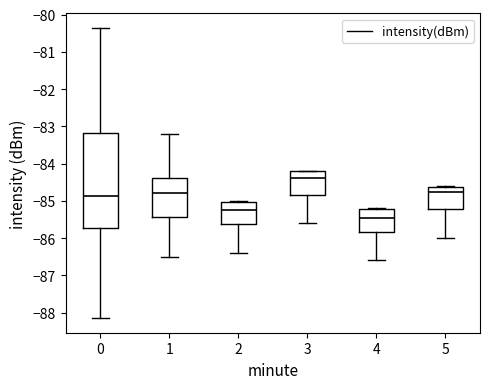

Reading left to right, read every box against the y-axis: the position of its median line, the range the box covers, and the ends of its whiskers. The values are not printed on the chart, so give them approximately, as read against the axis.

0: median -84.9, box -85.7 to -83.2, whiskers -88.1 to -80.4
1: median -84.8, box -85.4 to -84.4, whiskers -86.5 to -83.2
2: median -85.2, box -85.6 to -85.0, whiskers -86.4 to -85.0
3: median -84.4, box -84.8 to -84.2, whiskers -85.6 to -84.2
4: median -85.4, box -85.8 to -85.2, whiskers -86.6 to -85.2
5: median -84.7, box -85.2 to -84.6, whiskers -86.0 to -84.6